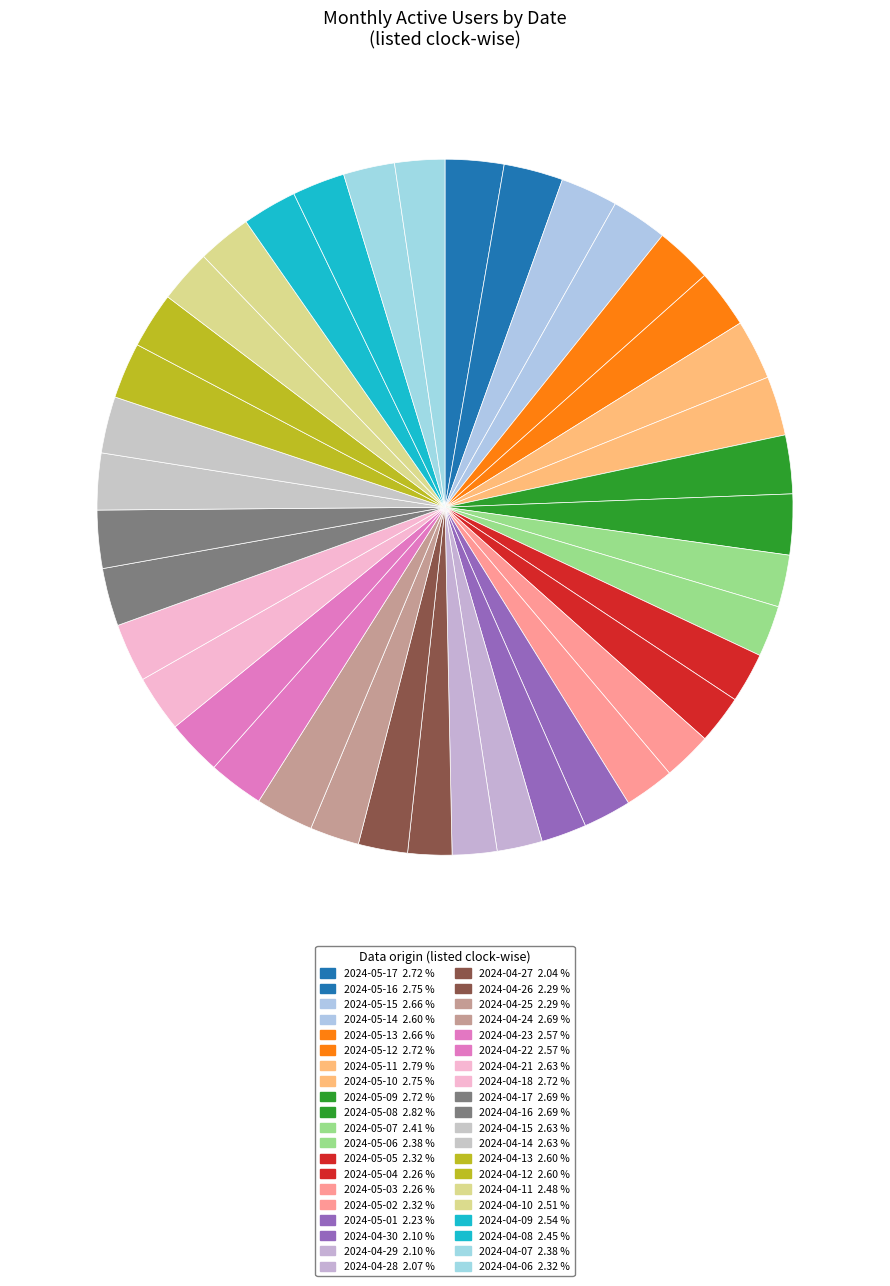

To the nearest percent, what is the difference between the largest and smallest slice percentages?

1%